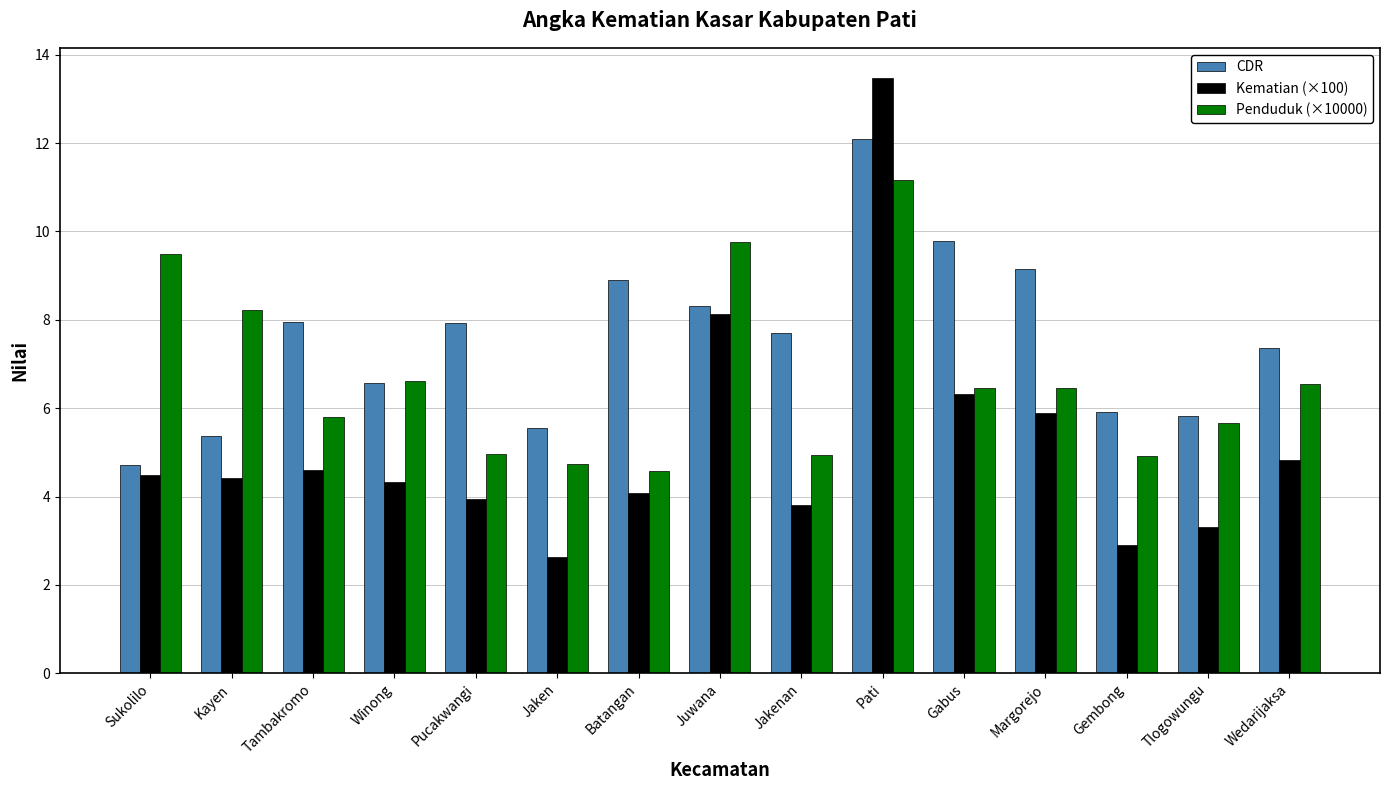

How many series are shown in this chart?

3